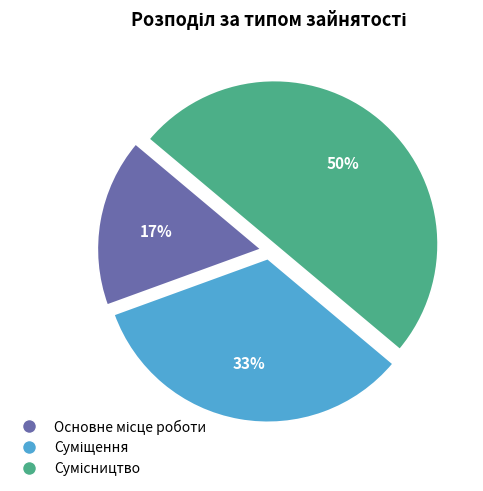

To the nearest percent, what is the average slice percentage?

33%